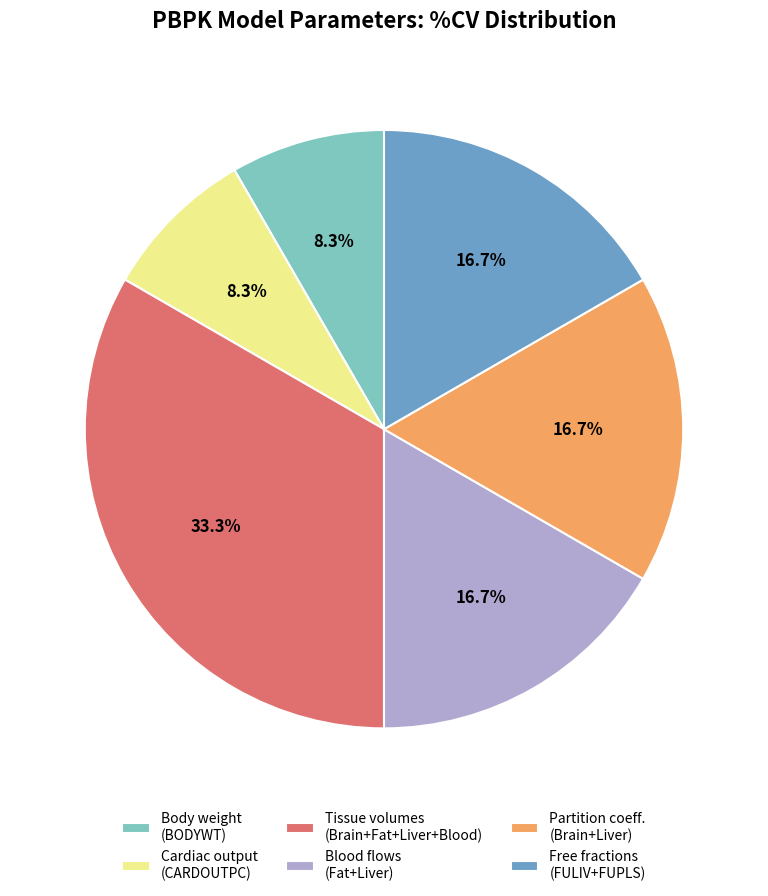

Approximately how many times larger is the value at Body weight (BODYWT) compared to Free fractions (FULIV+FUPLS)?

0.5